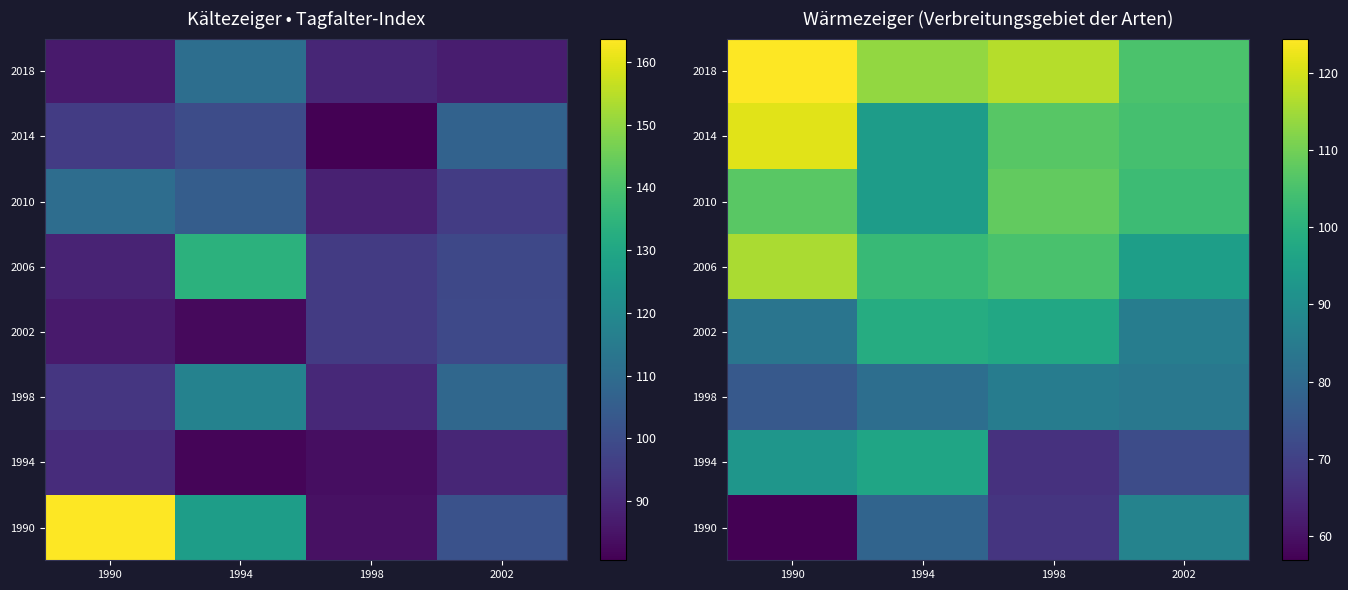

What is the difference between the 2002 values at 2002 and 1994?

13.1